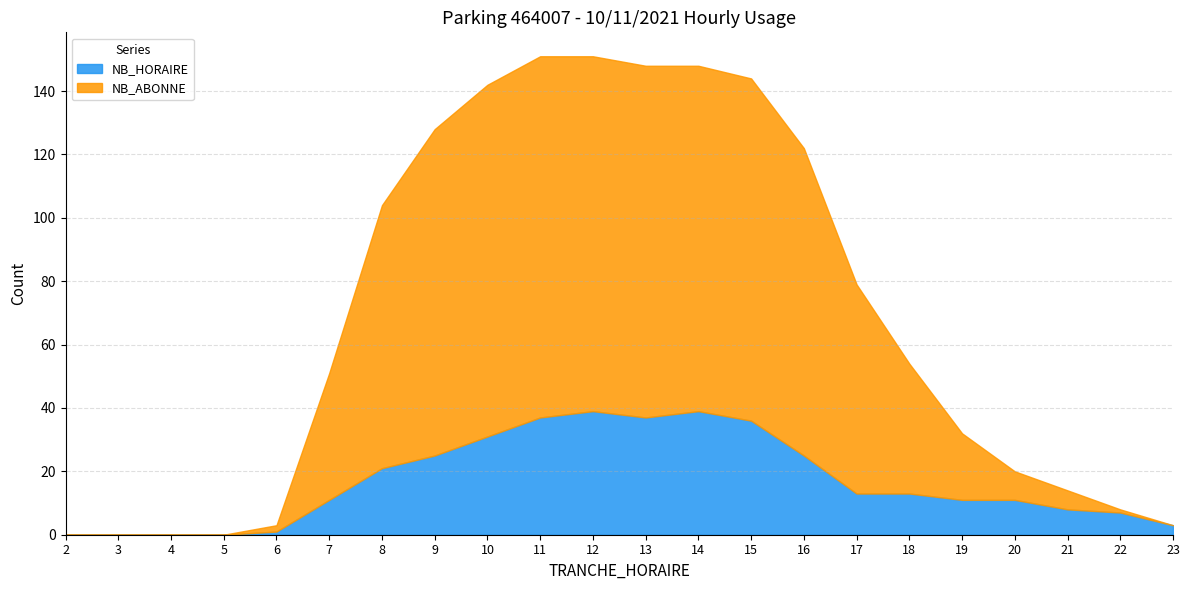

What are all the series names shown in the legend?

NB_HORAIRE, NB_ABONNE